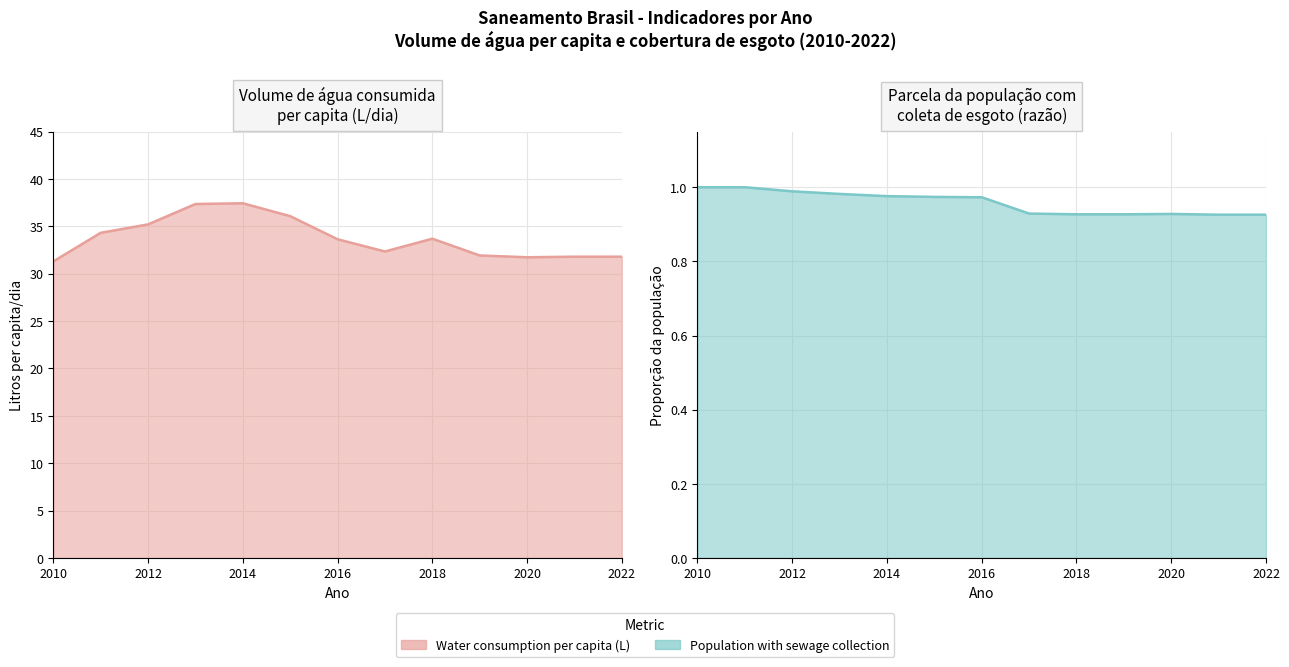

Is it true that Water consumption per capita (L) equals 34.3 at 2011?

True